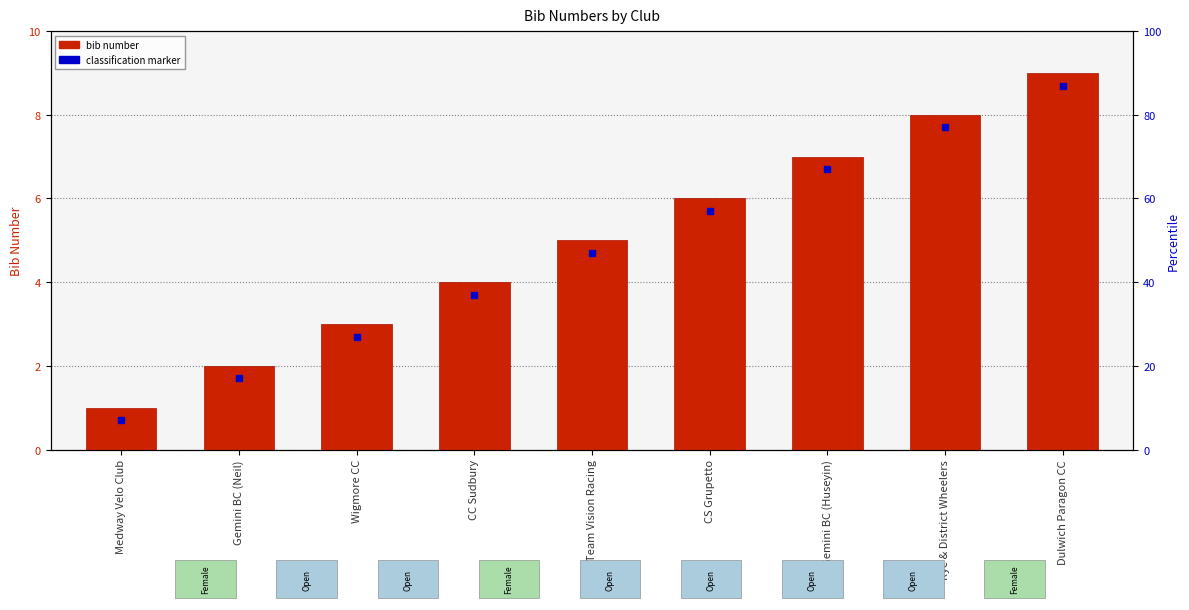

What position from the right is Gemini BC (Huseyin)?

3